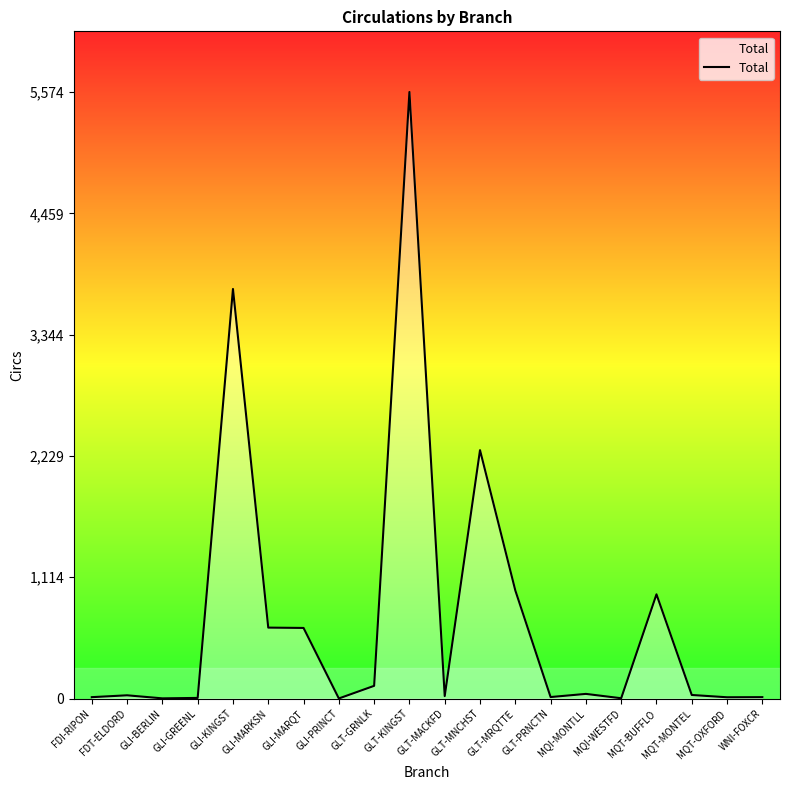

What is the maximum value shown in the chart?

5574